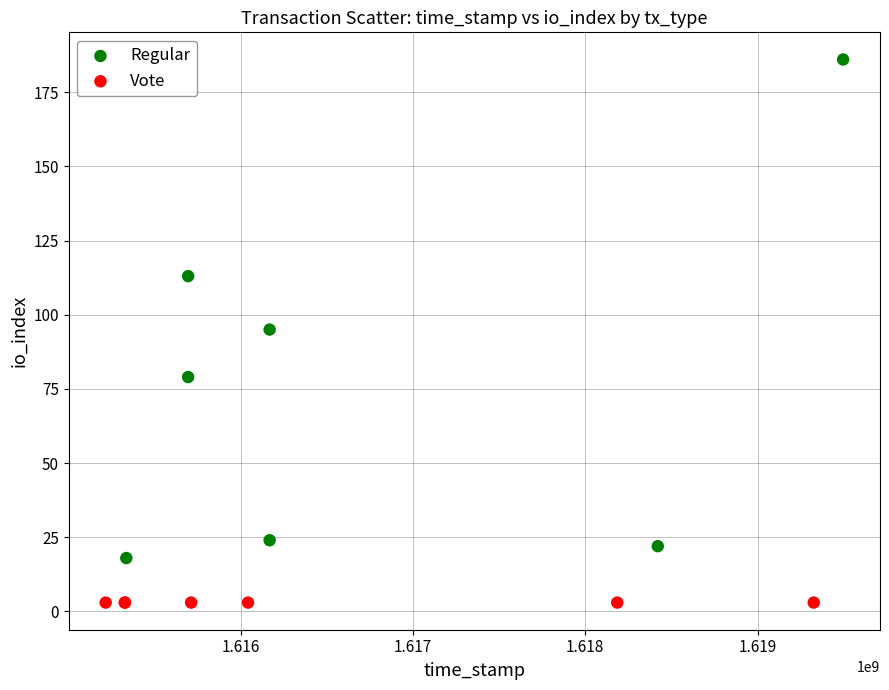

Which series contains the highest Y value?

Regular